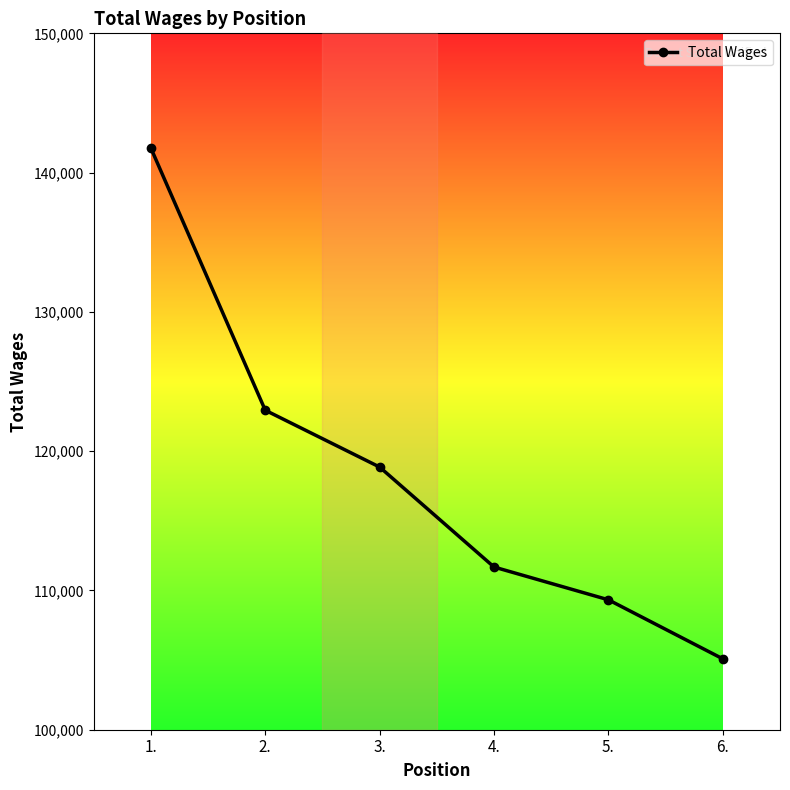

Does the chart display data point markers on the line(s)?

Yes